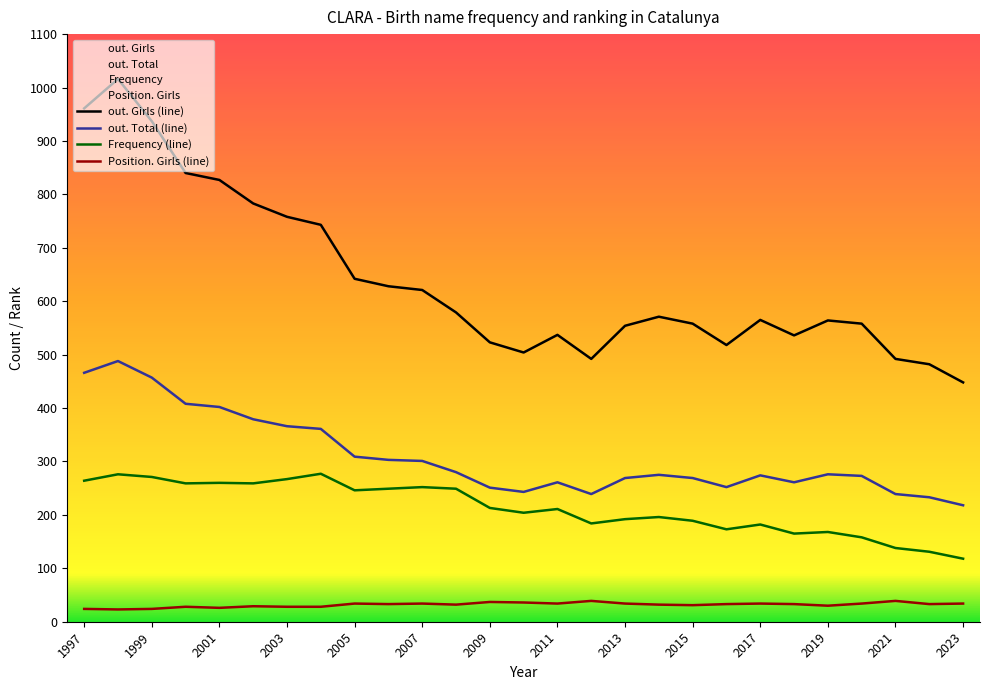

What is the difference between the out. Girls values at 2010 and 2008?

75